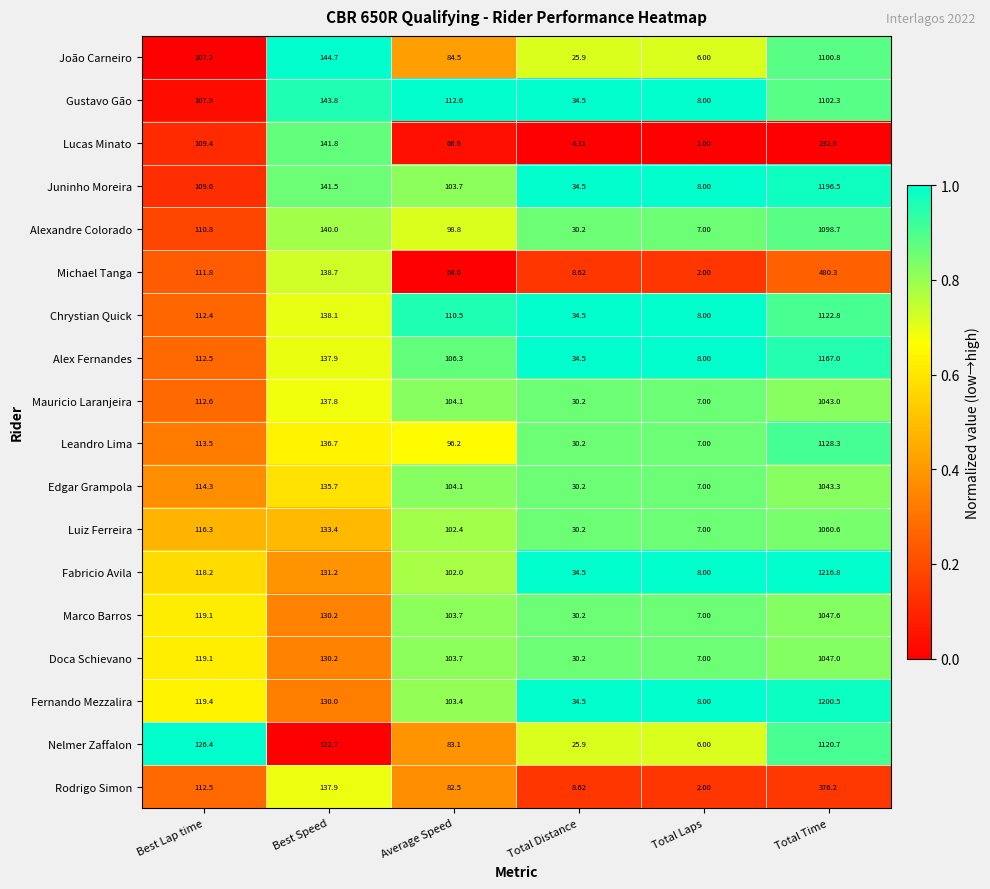

At which label does Fabricio Avila reach its minimum?

Total Laps